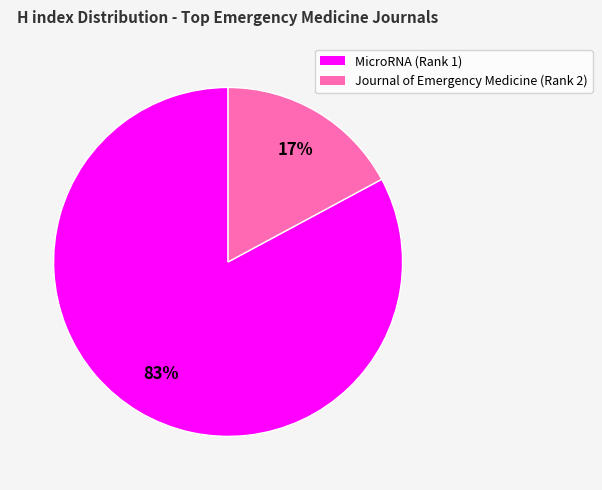

To the nearest percent, what is the combined percentage of MicroRNA (Rank 1) and Journal of Emergency Medicine (Rank 2)?

100%